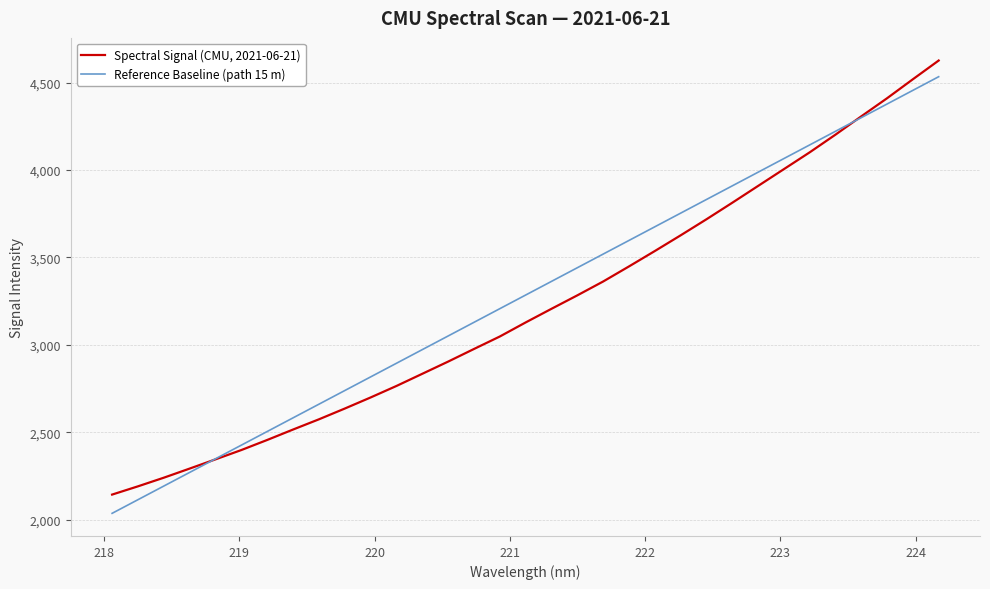

Does the chart display data point markers on the line(s)?

No